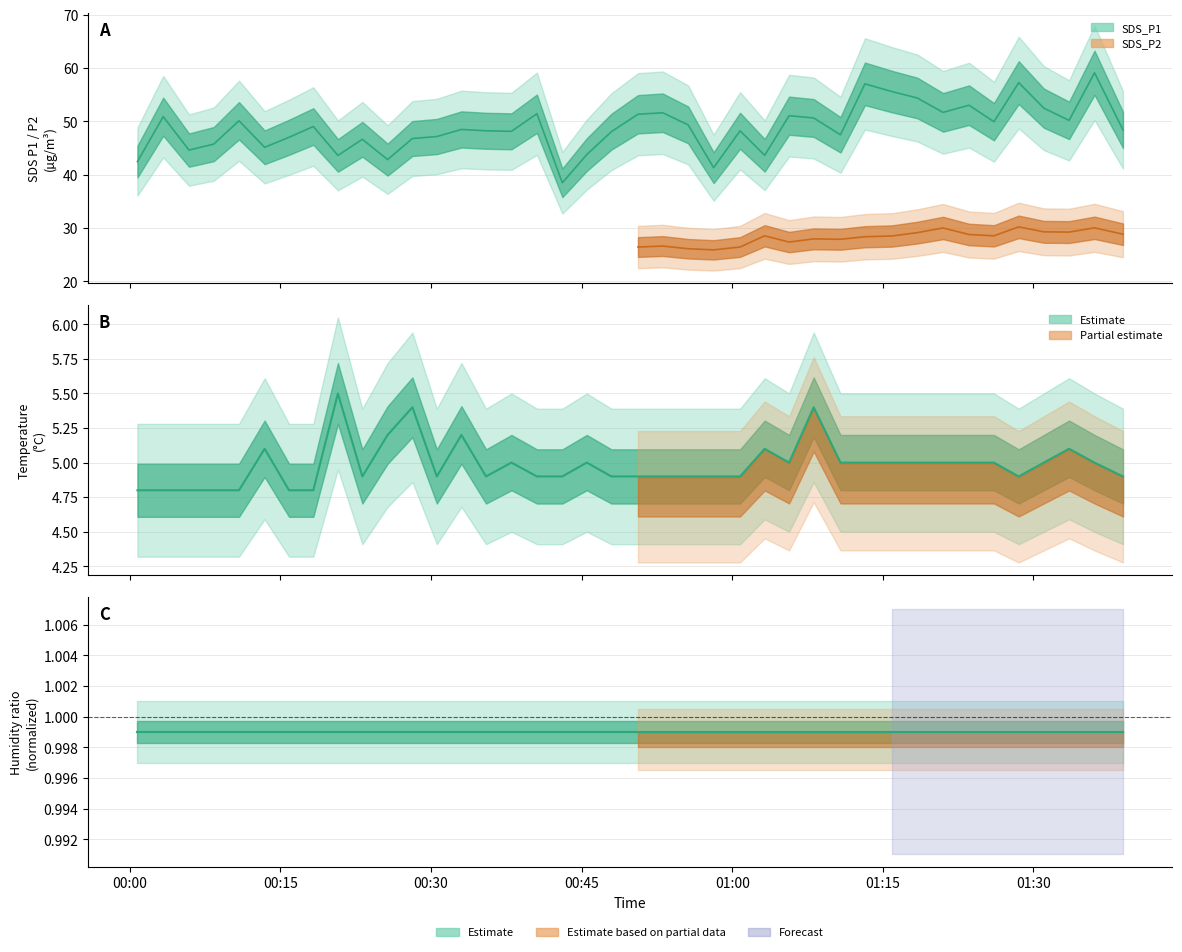

True or false: SDS_P1 and Temp cross at least once.

False